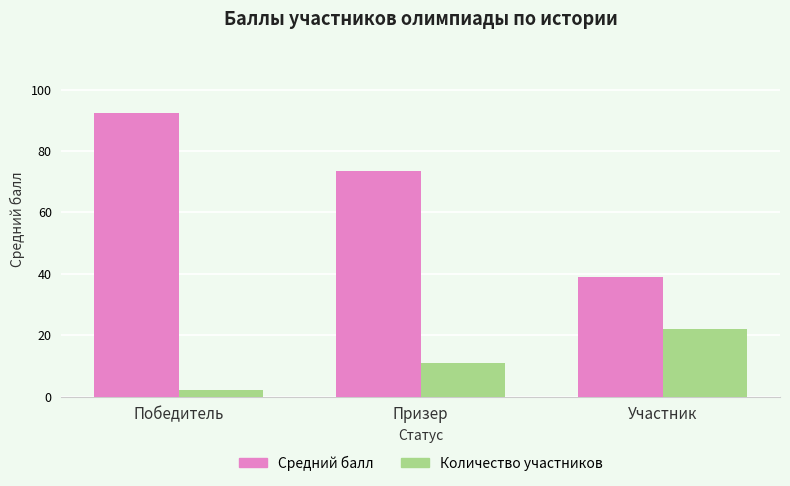

At which category does the chart reach its peak across all series?

Победитель